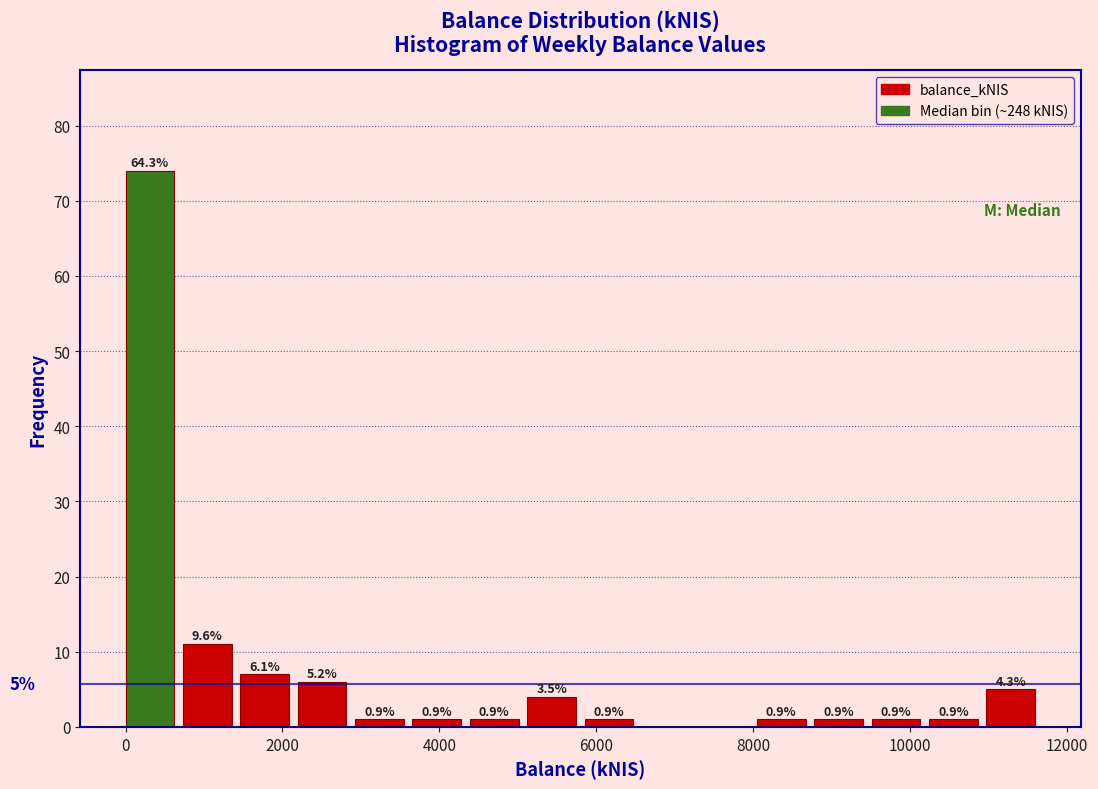

Read against the x-axis, roughly where is the centre of the tallest bar?

400